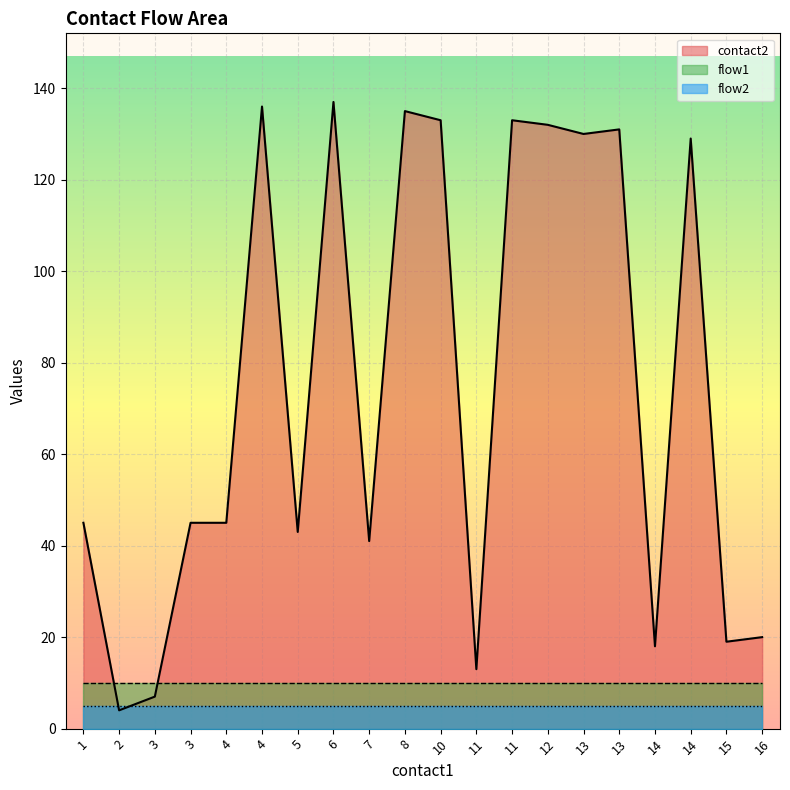

Between 4 and 6, which series saw the biggest shift?

contact2